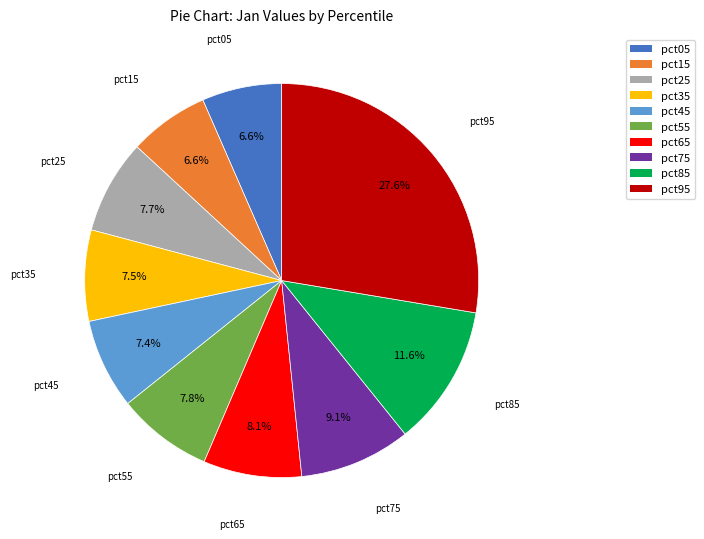

Does pct95 account for over 50% of the chart?

No